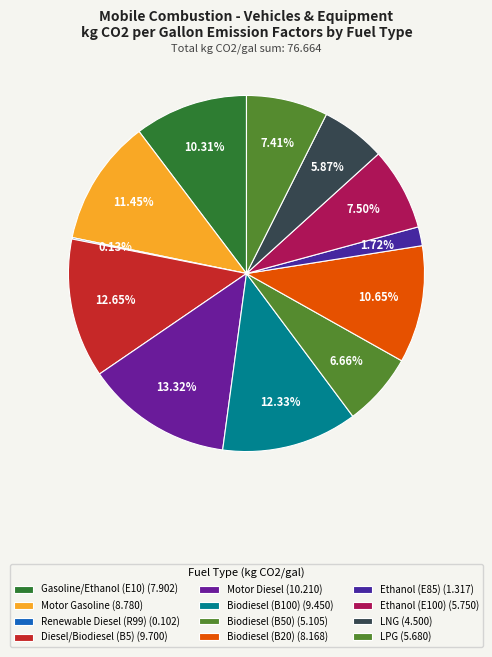

How many segments does this pie chart have?

12